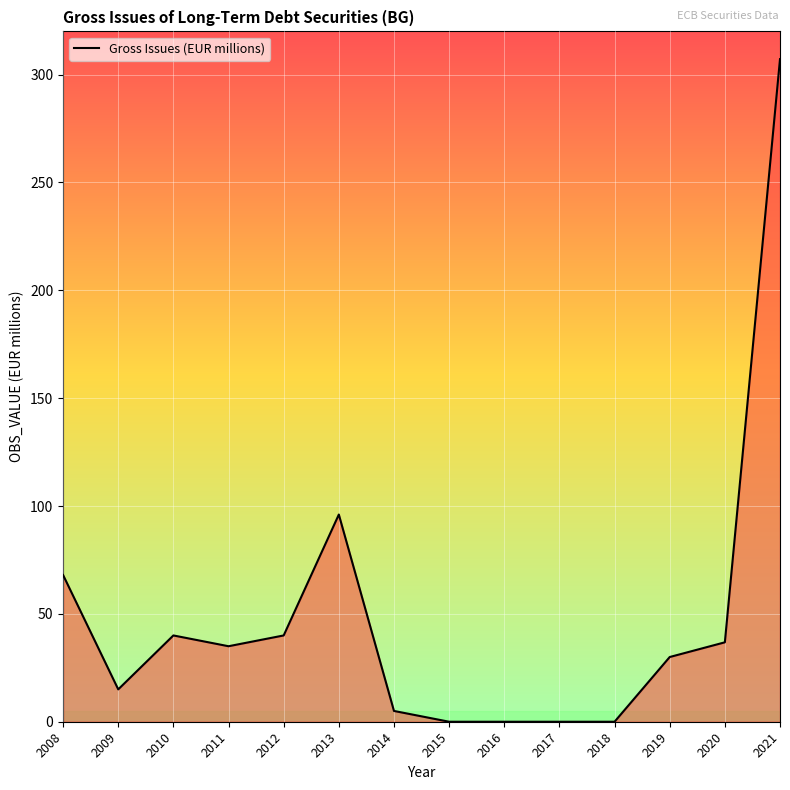

True or false: the data shows 102.4 at 2008.

False